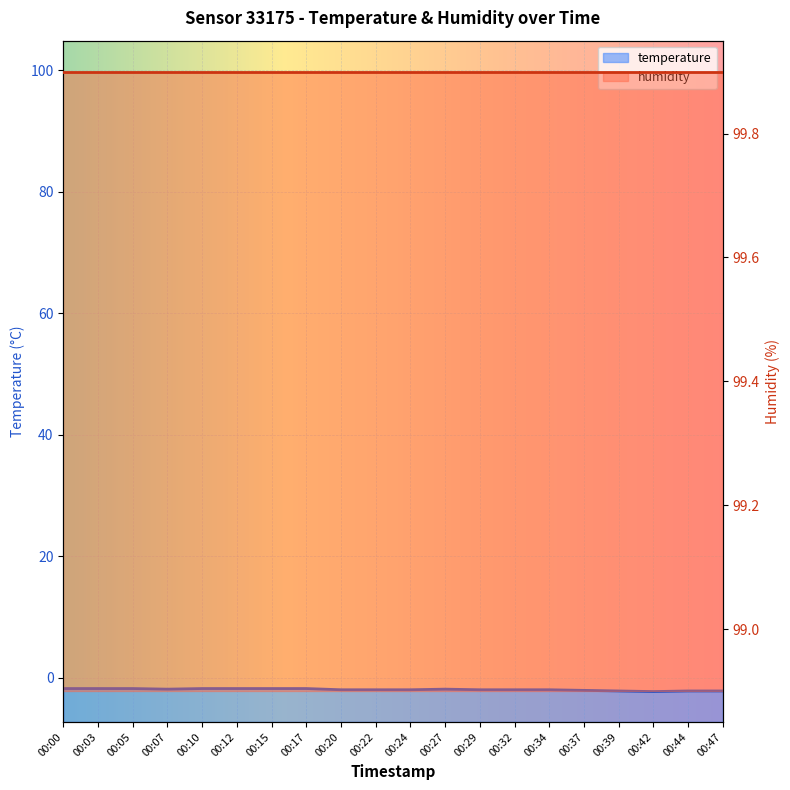

At which label does the data first exceed -2?

00:00